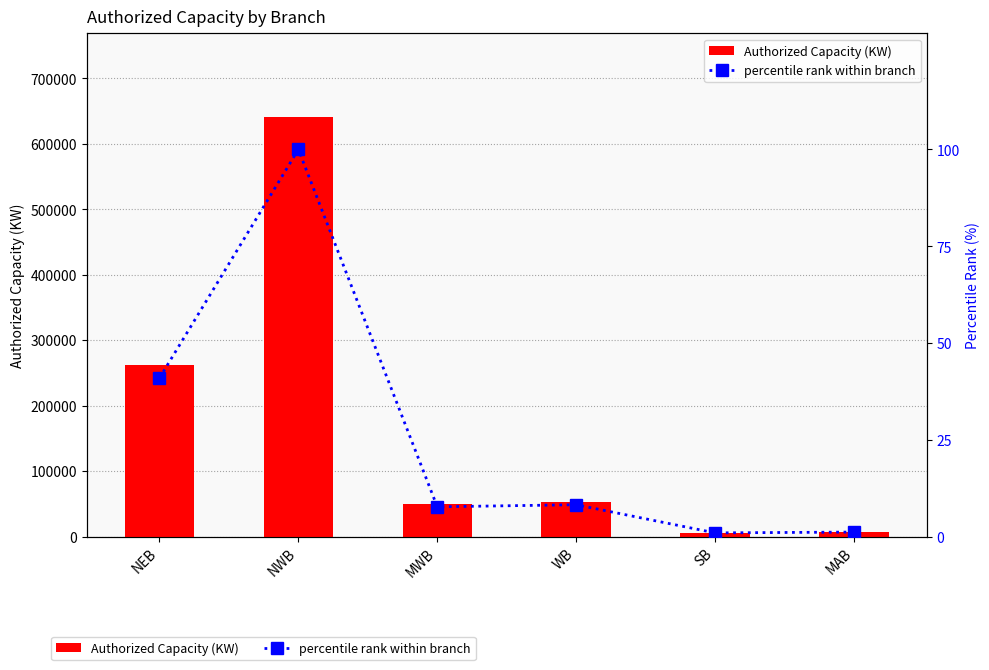

Which series changed the most between MWB and MAB?

Authorized Capacity (KW)